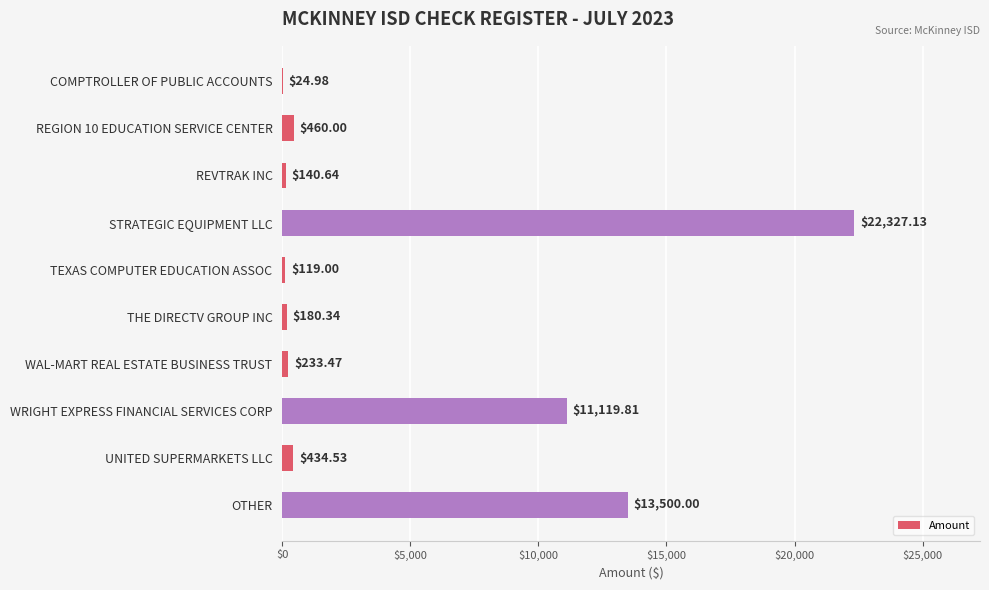

Which label corresponds to the largest value in the chart?

STRATEGIC EQUIPMENT LLC